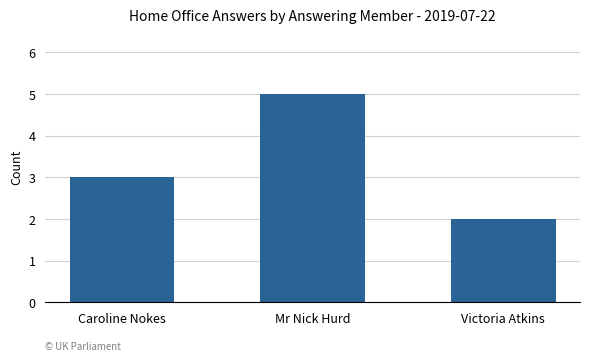

What position from the right is Victoria Atkins?

1